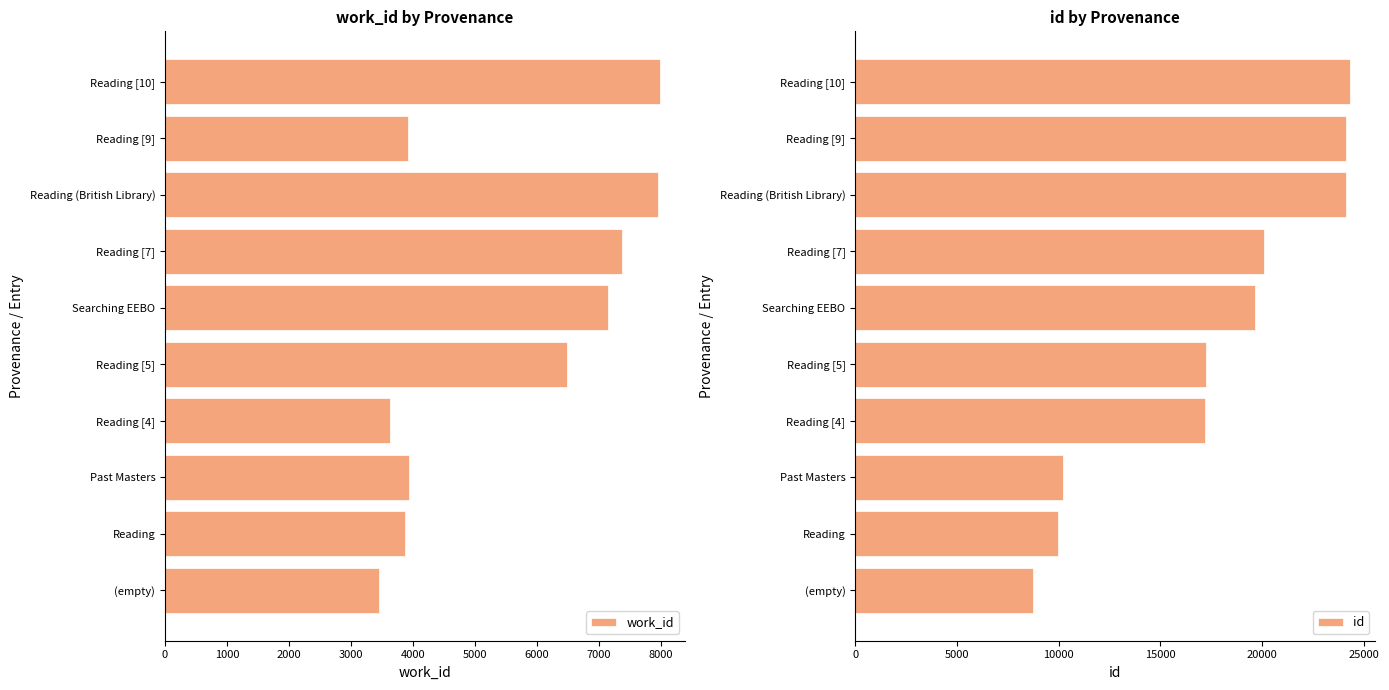

What is the difference between the second highest and minimum values in the work_id series?

4502